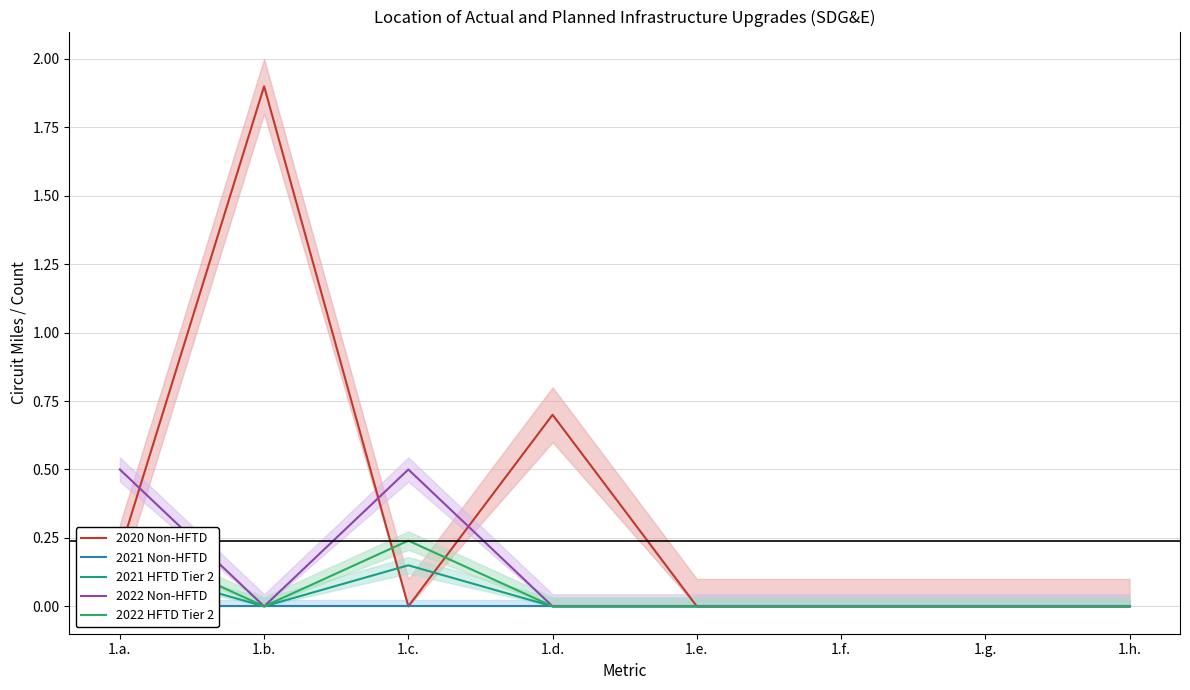

What is the sum of all 2021 HFTD Tier 2 values?

0.3